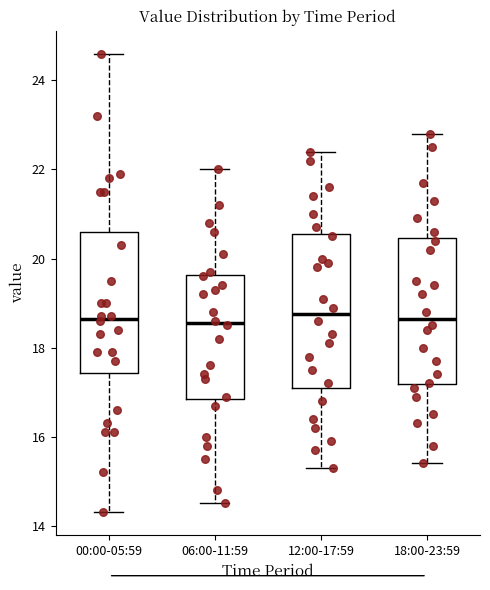

Where does the lower whisker of the box for 12:00-17:59 end on the y-axis? The values are not printed on the chart, so give them approximately, as read against the axis.

15.4